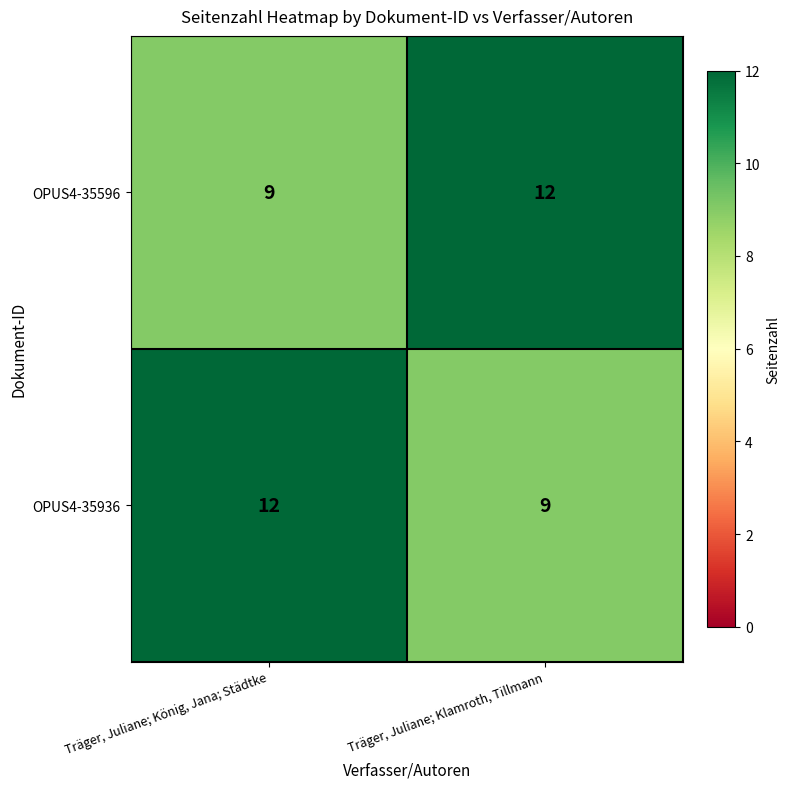

What is the maximum value shown in the chart?

12